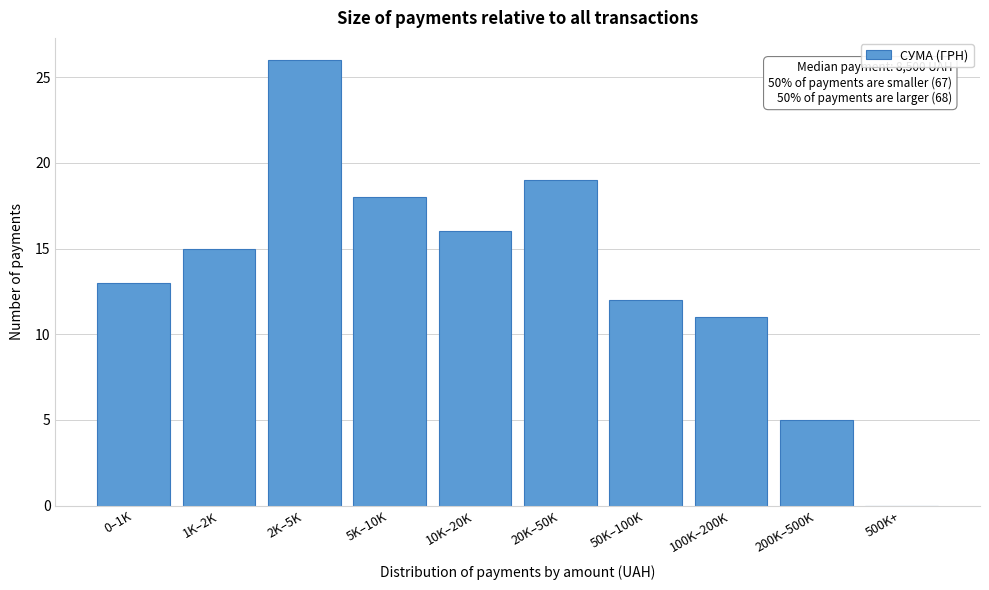

Reading left to right, what are all the values shown in this chart?

0–1K=13	1K–2K=15	2K–5K=26	5K–10K=18	10K–20K=16	20K–50K=19	50K–100K=12	100K–200K=11	200K–500K=5	500K+=0